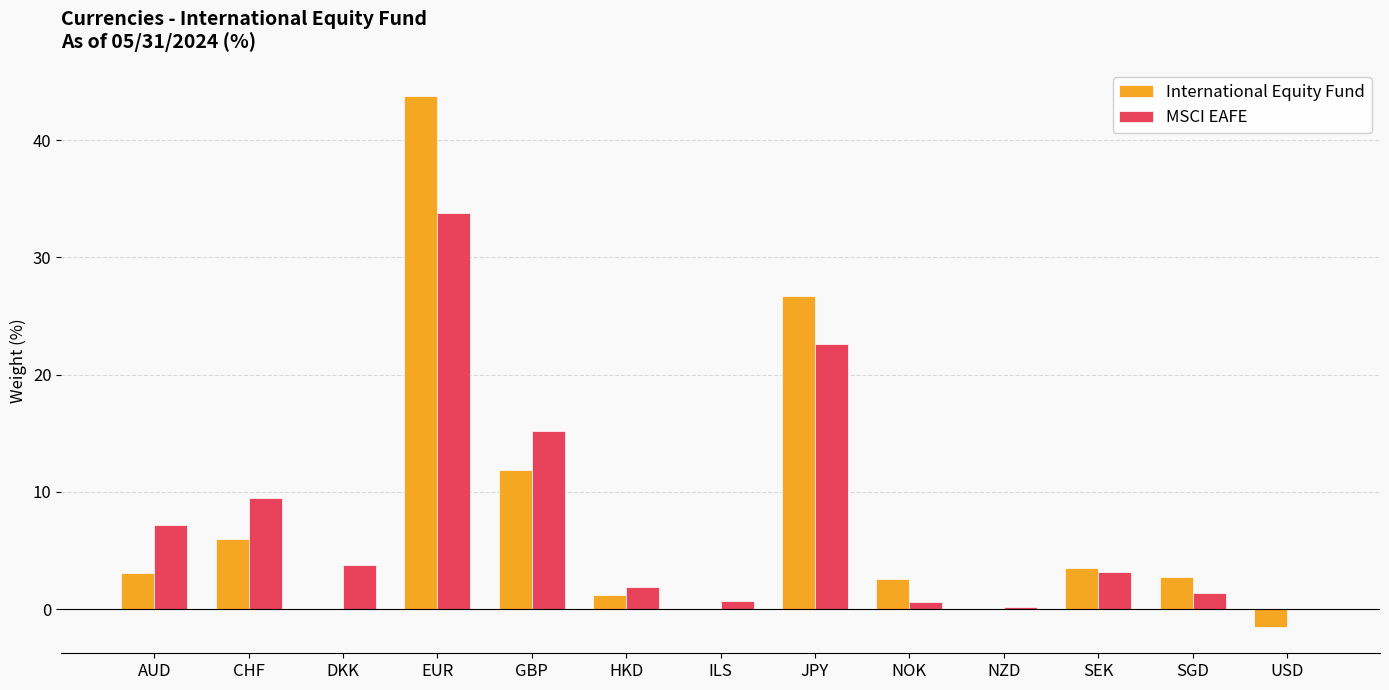

What is the maximum value for MSCI EAFE?

33.8